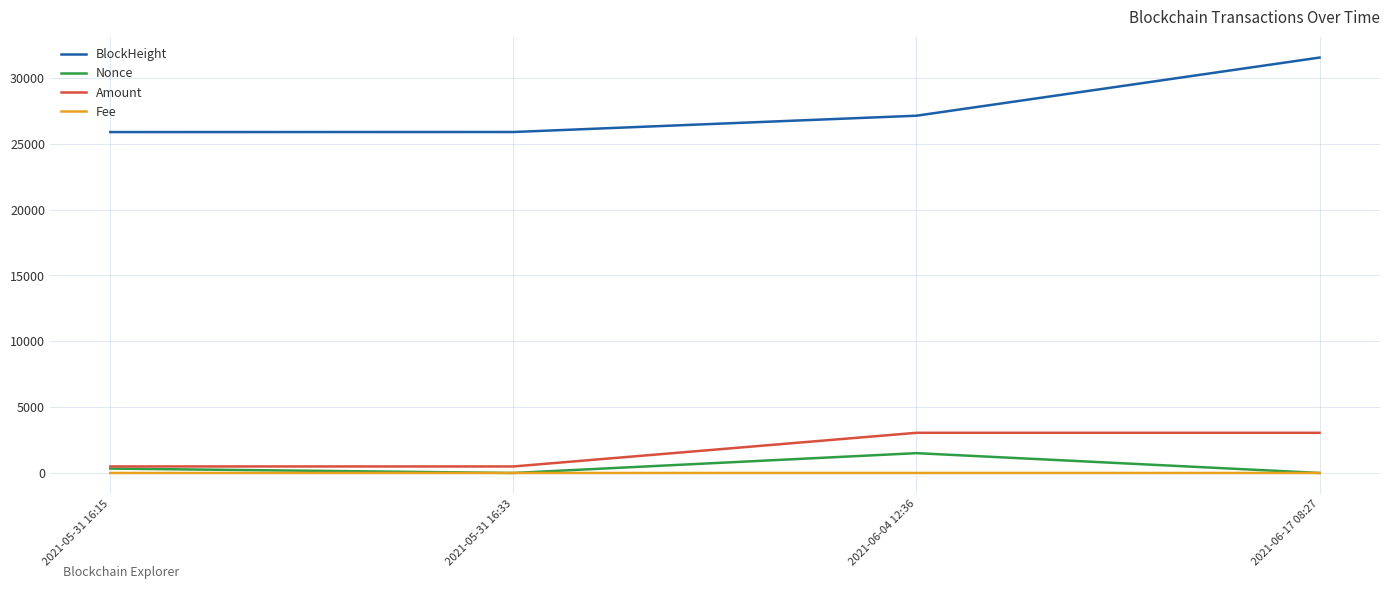

The value of BlockHeight at 2021-06-17 08:27 is 31553.0. True or false?

True